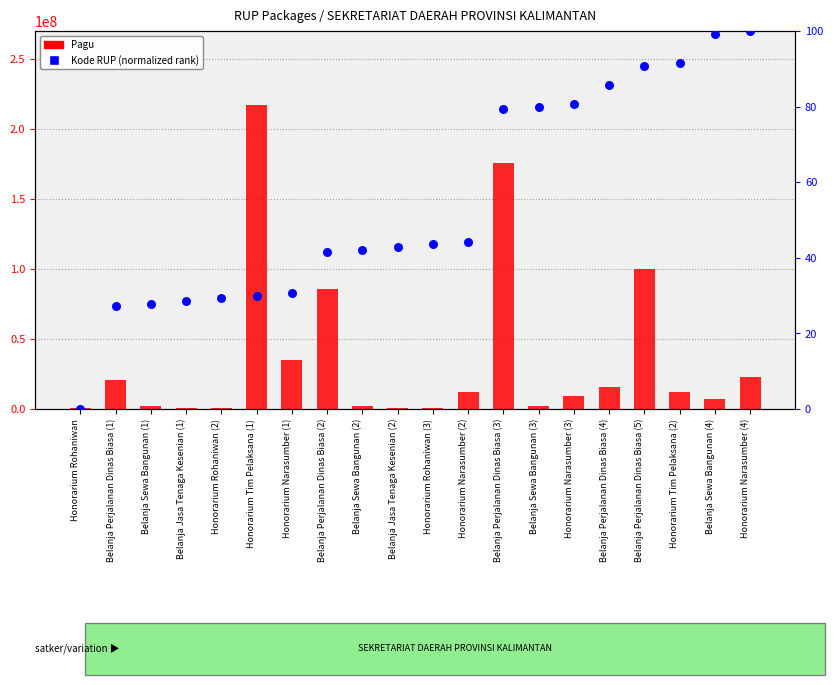

Which series has the widest spread of Y values?

Pagu